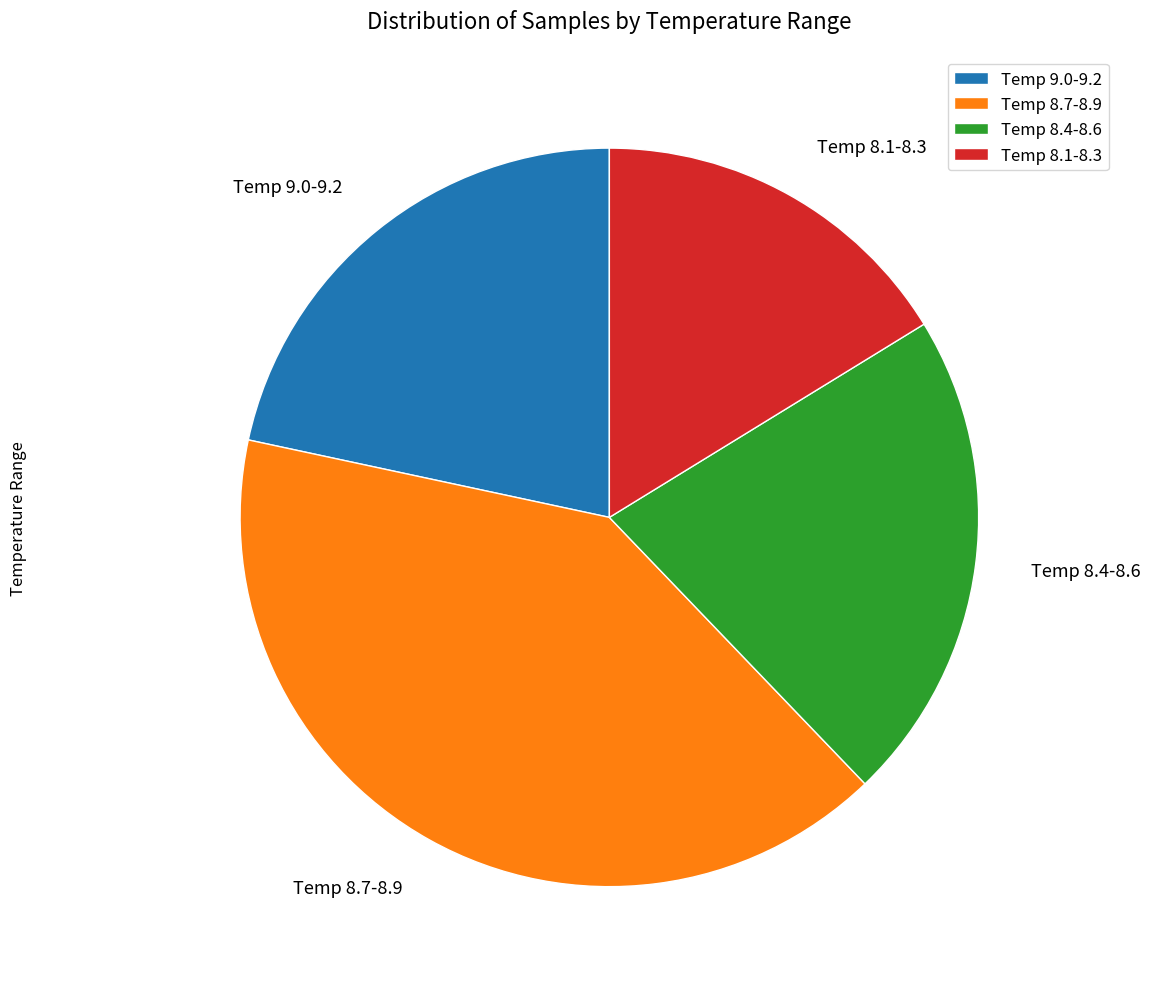

Approximately how many times larger is the value at Temp 8.1-8.3 compared to Temp 8.7-8.9?

0.4